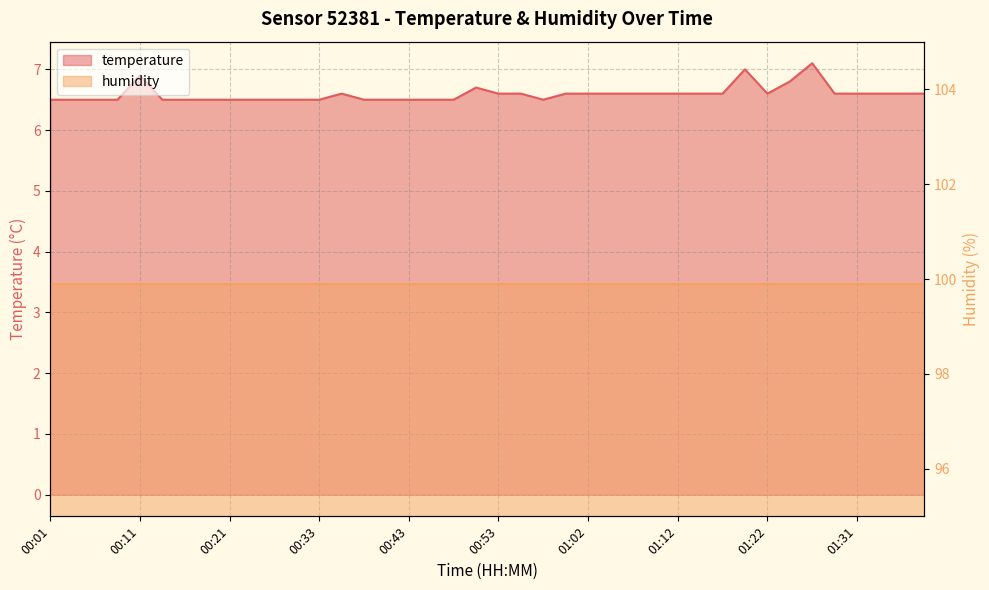

Reading left to right, what are all the values shown in this chart?

6.5	6.5	6.5	6.5	6.9	6.5	6.5	6.5	6.5	6.5	6.5	6.5	6.5	6.6	6.5	6.5	6.5	6.5	6.5	6.7	6.6	6.6	6.5	6.6	6.6	6.6	6.6	6.6	6.6	6.6	6.6	7.0	6.6	6.8	7.1	6.6	6.6	6.6	6.6	6.6